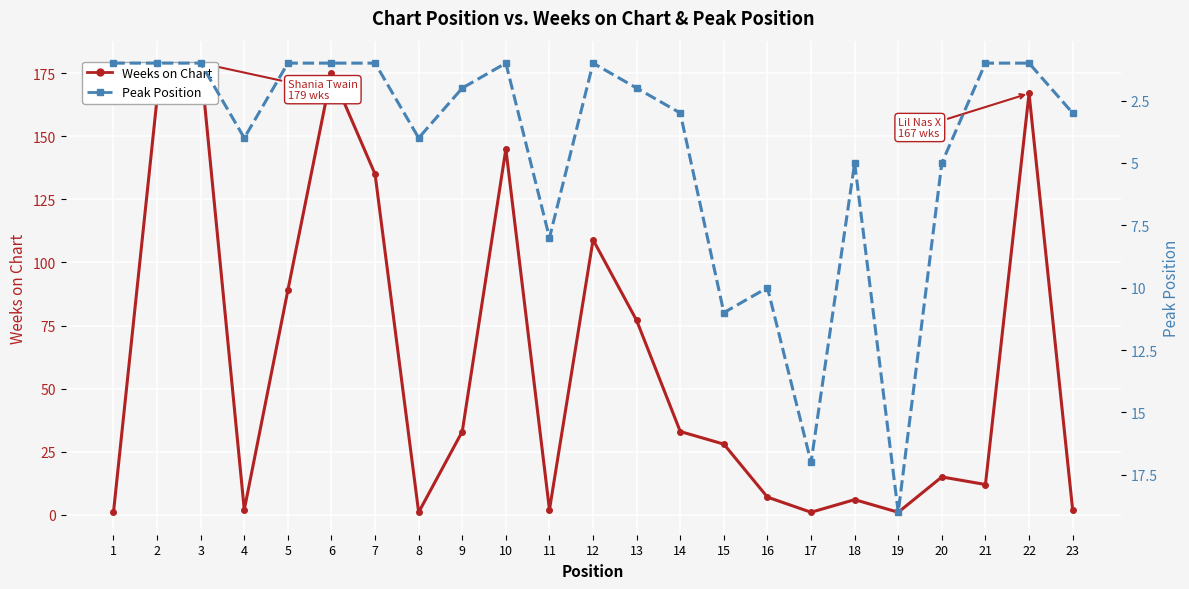

What is the sum of the Peak Position values at 17 and 22?

18